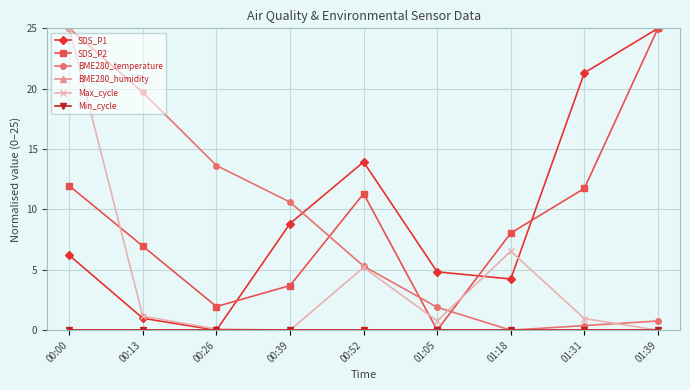

Reading left to right, transcribe all the data shown in this chart.

SDS_P1: 00:00=6.2	00:13=1.0	00:26=0.0	00:39=8.8	00:52=13.9	01:05=4.8	01:18=4.2	01:31=21.3	01:39=25.0
SDS_P2: 00:00=12.0	00:13=7.0	00:26=2.0	00:39=3.7	00:52=11.3	01:05=0.0	01:18=8.0	01:31=11.7	01:39=25.0
BME280_temperature: 00:00=25.0	00:13=19.7	00:26=13.6	00:39=10.6	00:52=5.3	01:05=1.9	01:18=0.0	01:31=0.4	01:39=0.8
BME280_humidity: 00:00=0.0	00:13=0.0	00:26=0.0	00:39=0.0	00:52=0.0	01:05=0.0	01:18=0.0	01:31=0.0	01:39=0.0
Max_cycle: 00:00=25.0	00:13=1.2	00:26=0.1	00:39=0.0	00:52=5.2	01:05=0.8	01:18=6.5	01:31=1.0	01:39=0.0
Min_cycle: 00:00=0.0	00:13=0.0	00:26=0.0	00:39=0.0	00:52=0.0	01:05=0.0	01:18=0.0	01:31=0.0	01:39=0.0